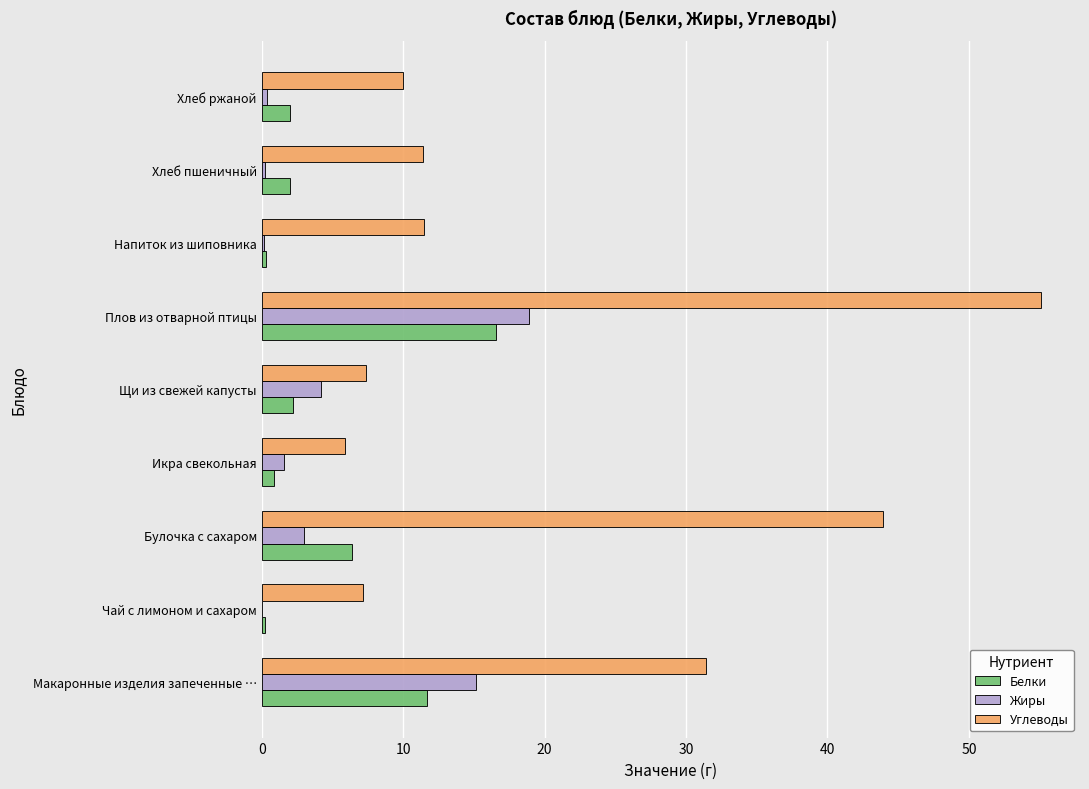

The value of Углеводы at Хлеб ржаной is 17.1. True or false?

False